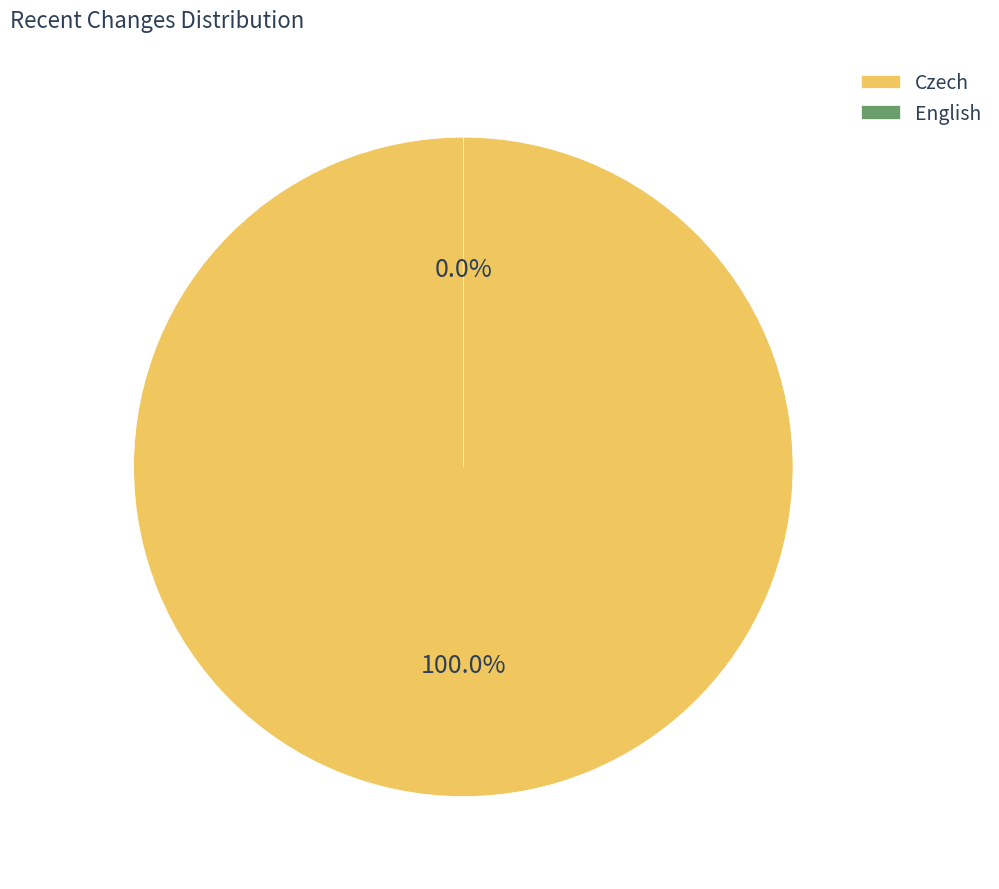

Is there a majority slice in this chart?

Yes